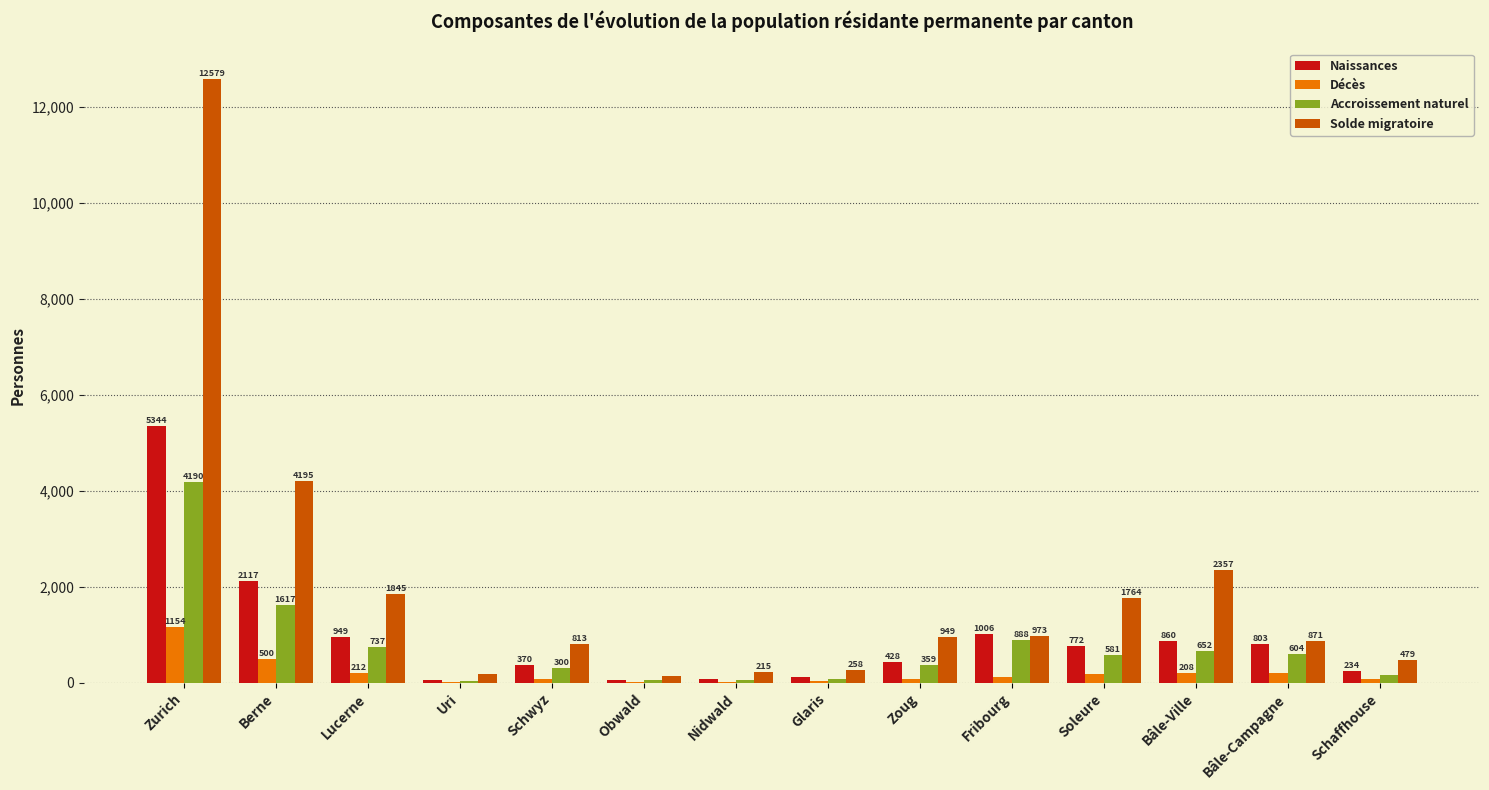

Where is Décès nearest to the value 583?

Berne